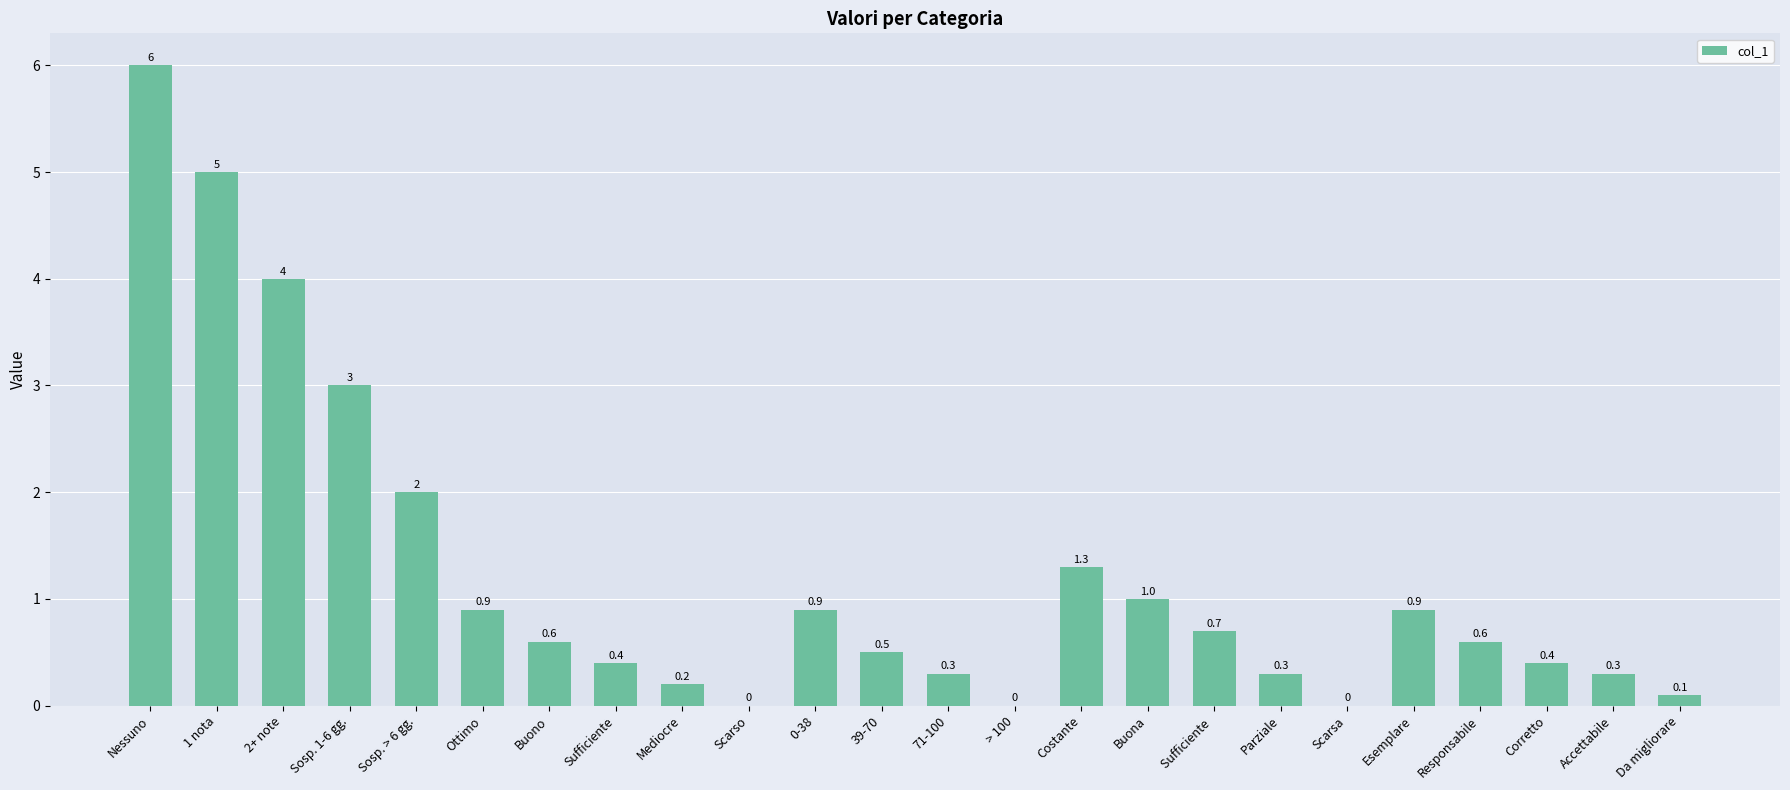

Are the bars horizontal?

No